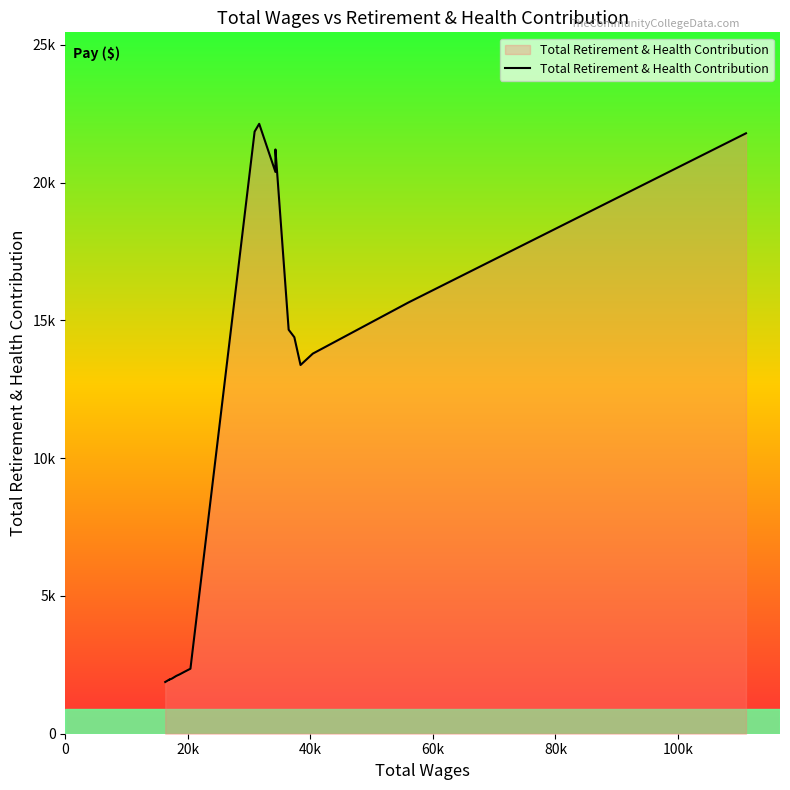

Does the chart display data point markers on the line(s)?

No